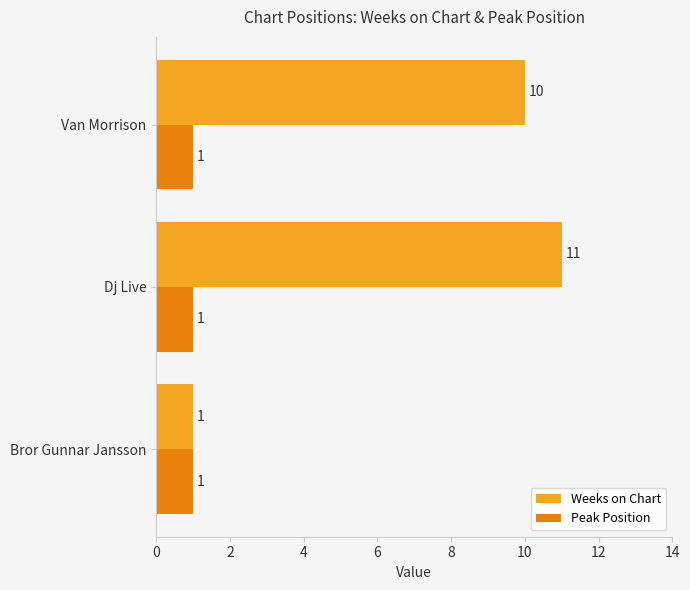

At which category is the sum across all series the highest?

Dj Live